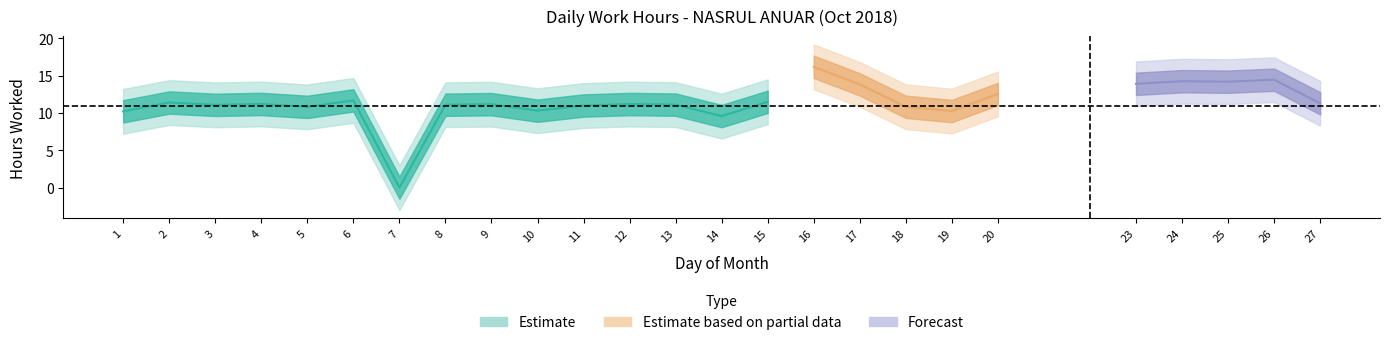

What is the value of the Estimate point at the 13th from the left?

11.1